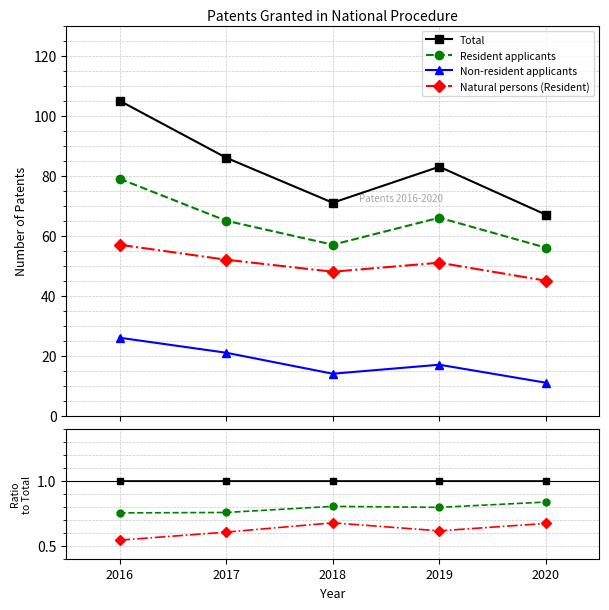

How many interior local valleys does the Natural persons (Resident) series have?

1